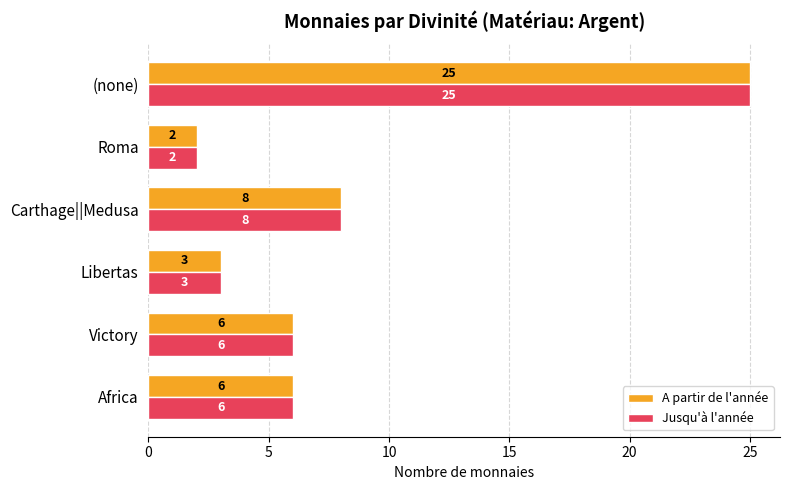

What is the difference between the maximum and minimum values in the A partir de l'année series?

23